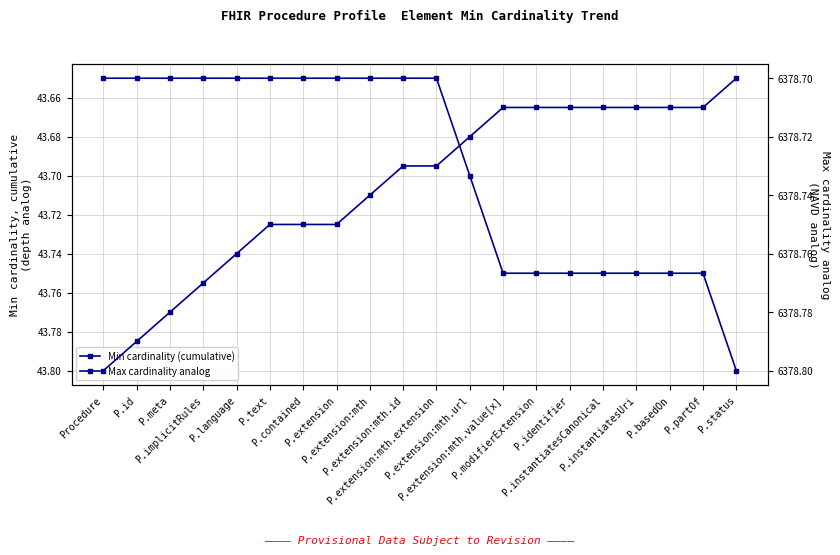

True or false: Min cardinality (cumulative) and Max cardinality analog cross at least once.

False